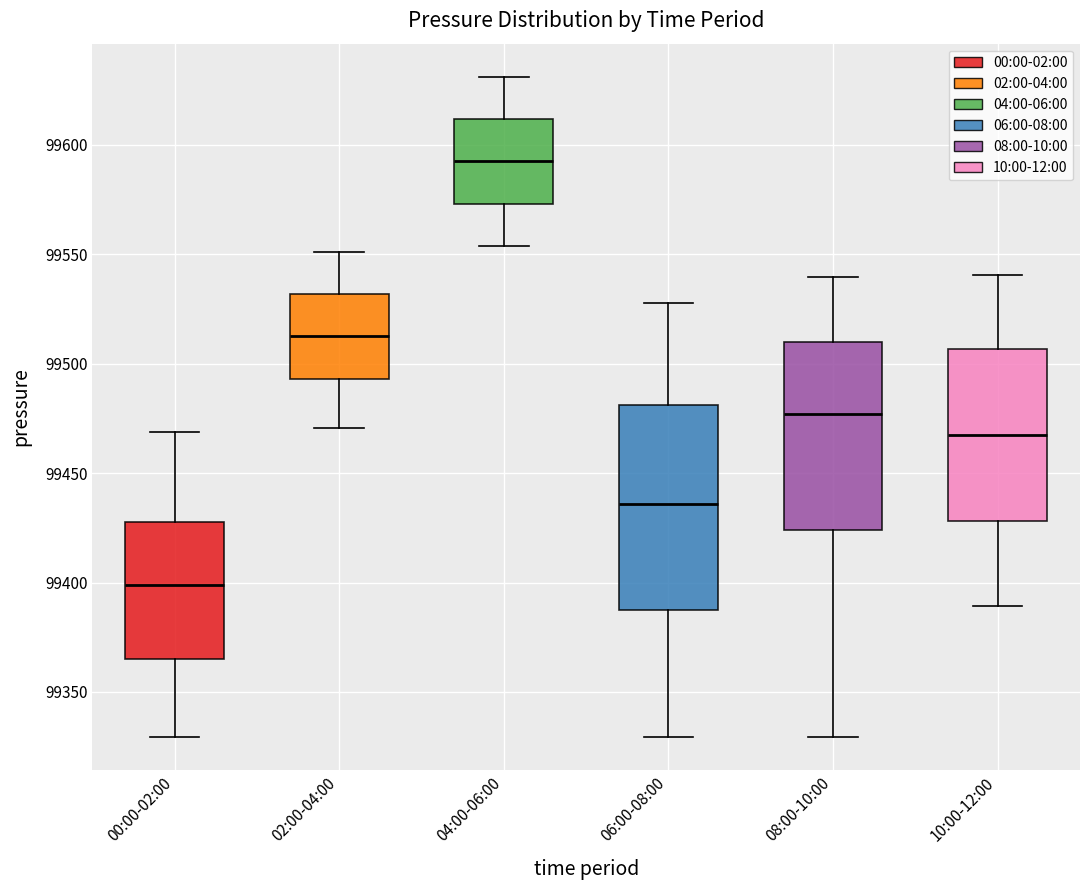

Where does the lower whisker of the box for 08:00-10:00 end on the y-axis? The values are not printed on the chart, so give them approximately, as read against the axis.

99330